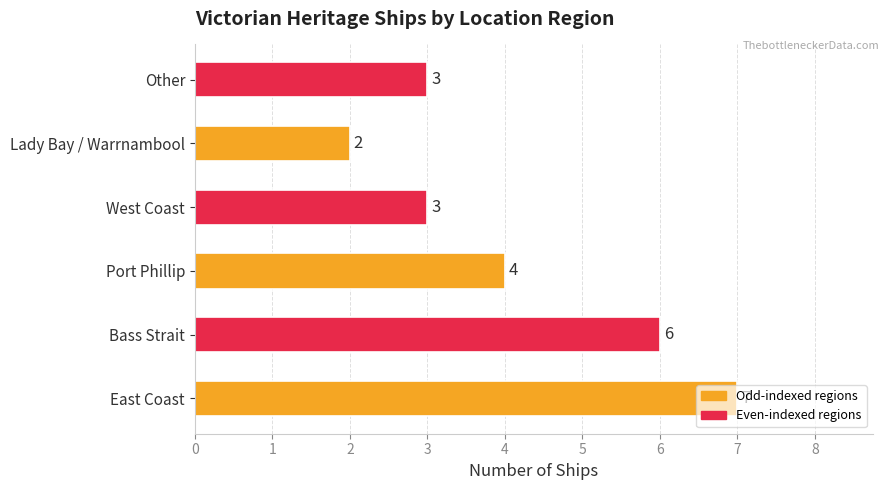

What is the change in value from Bass Strait to Lady Bay / Warrnambool?

-4